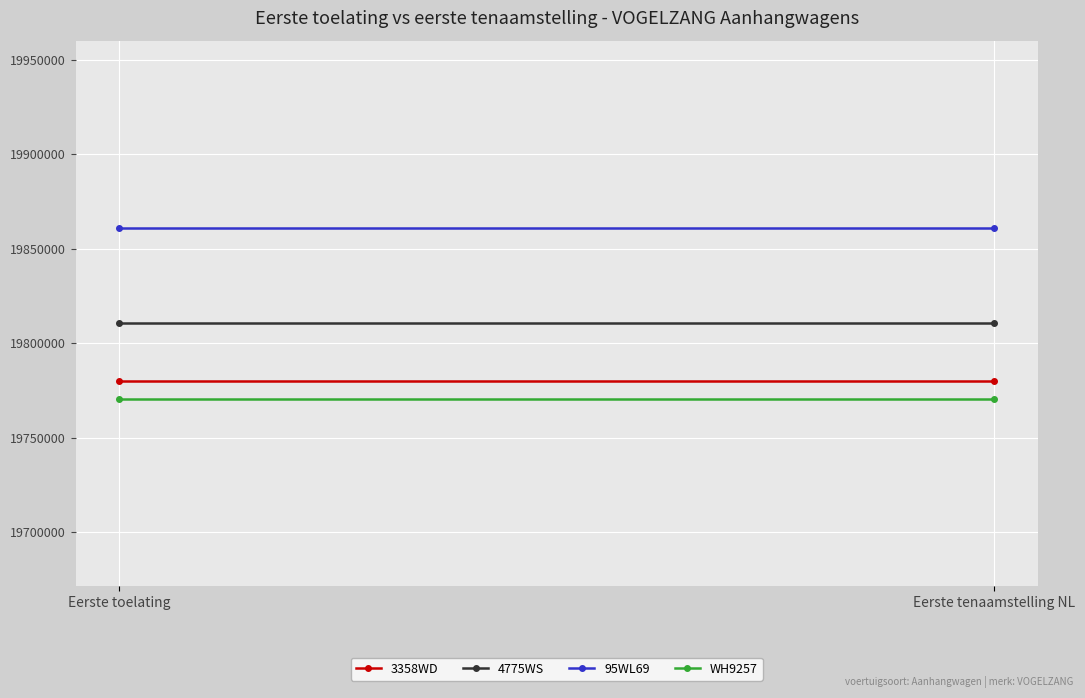

What is the label of the 1st point from the right?

Eerste tenaamstelling NL